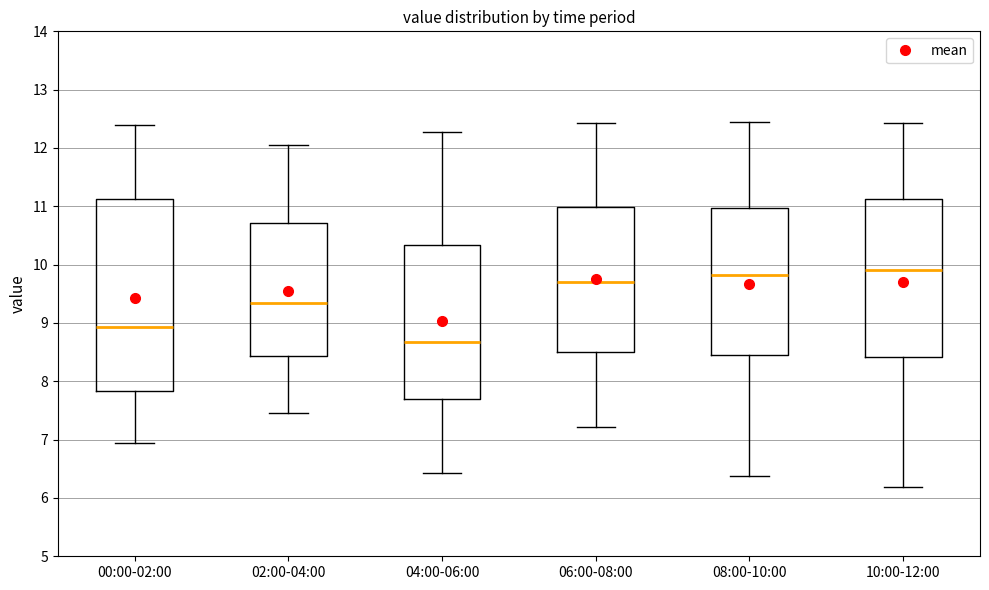

Where is the upper edge of the box for 00:00-02:00 on the y-axis? The values are not printed on the chart, so give them approximately, as read against the axis.

11.1